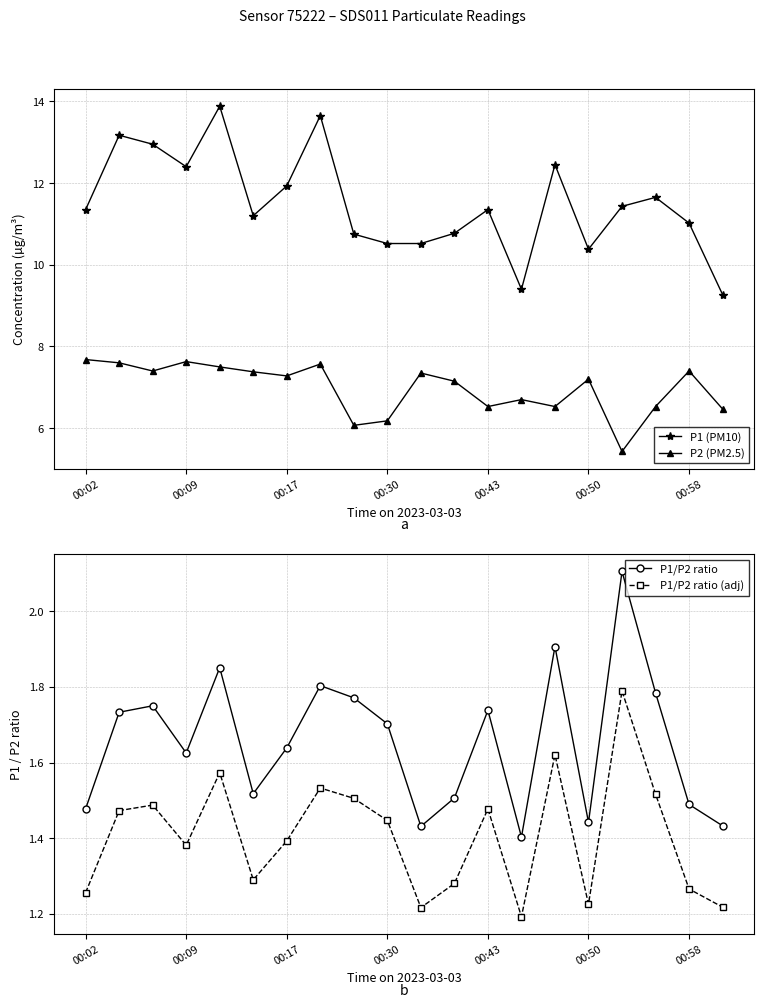

What is the total value across all series at 16?

20.8